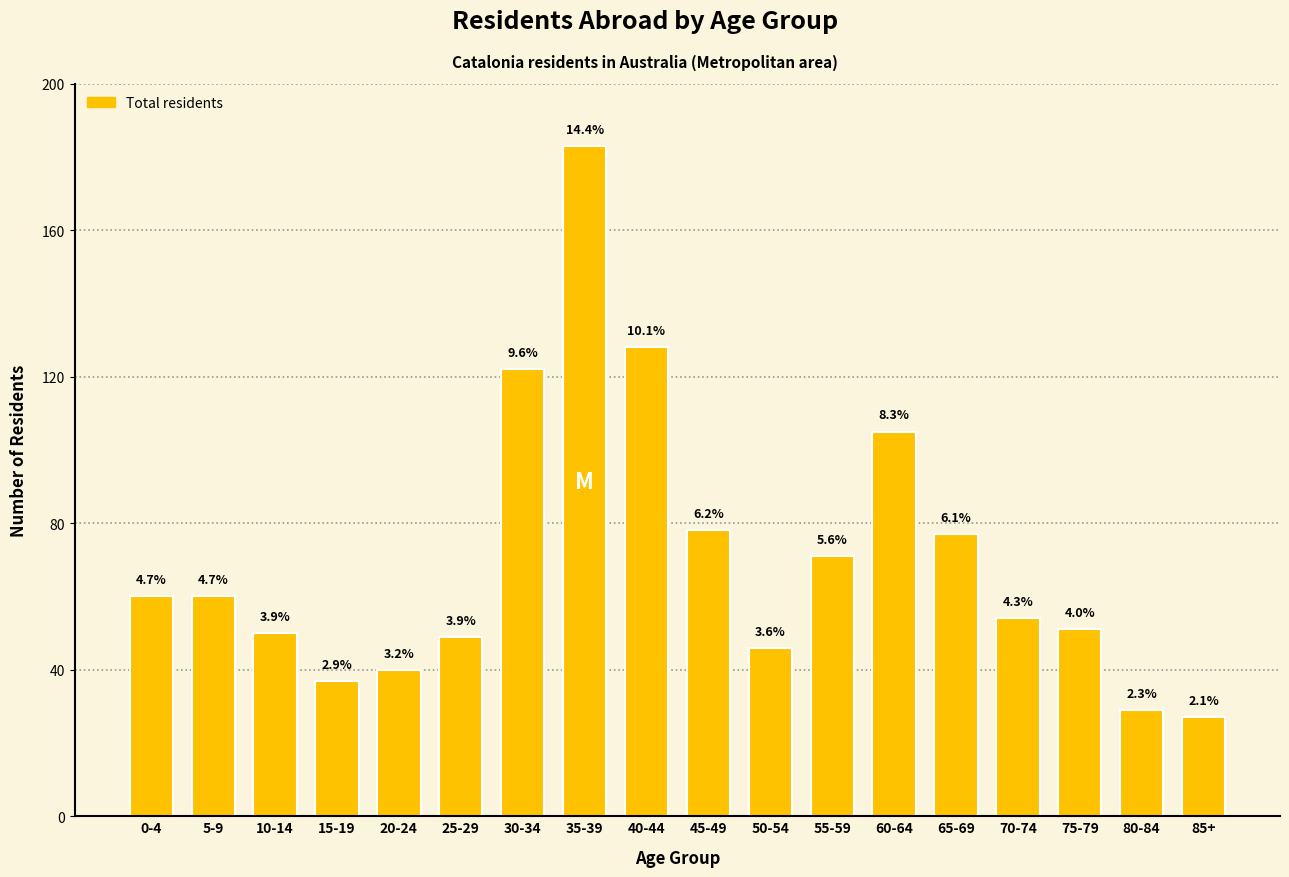

How many bars are there in total?

18